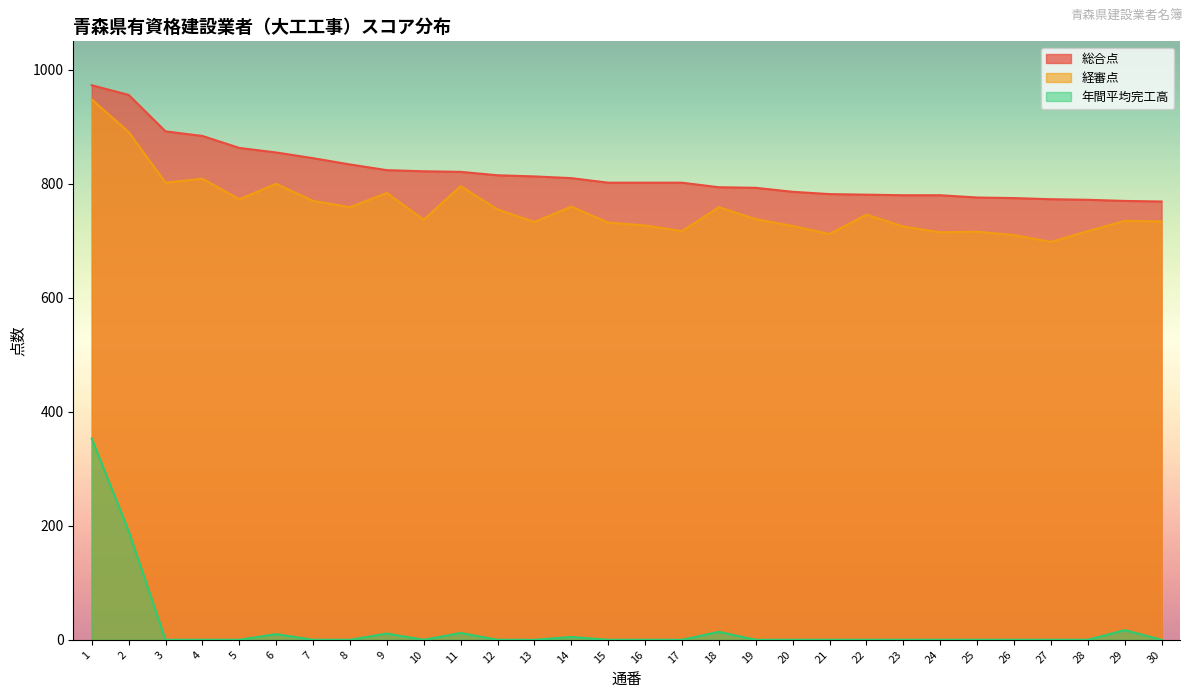

The value of 総合点 at 11 is 1112. True or false?

False